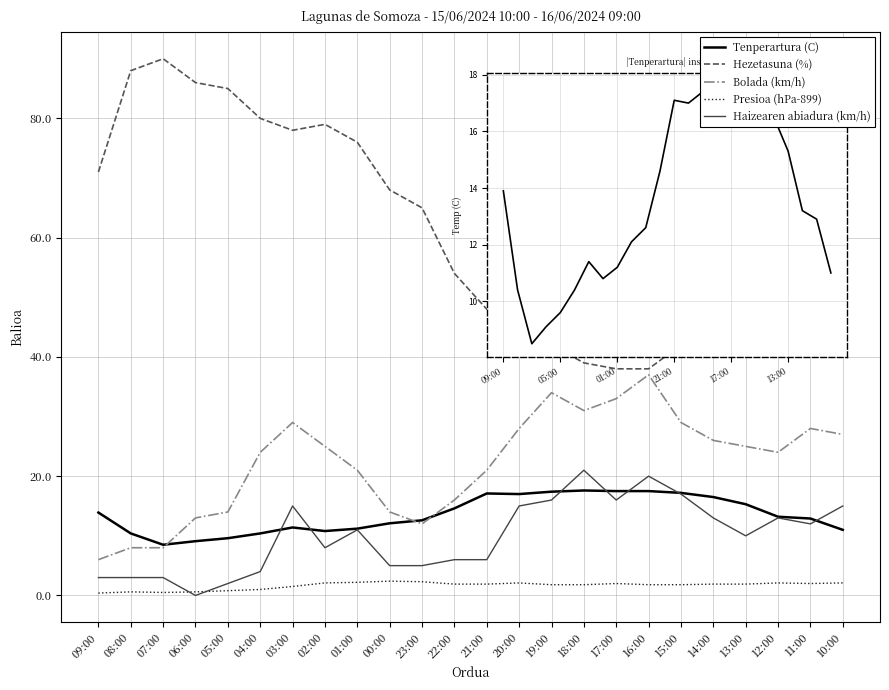

At which label does Haizearen abiadura (km/h) first exceed 11?

03:00